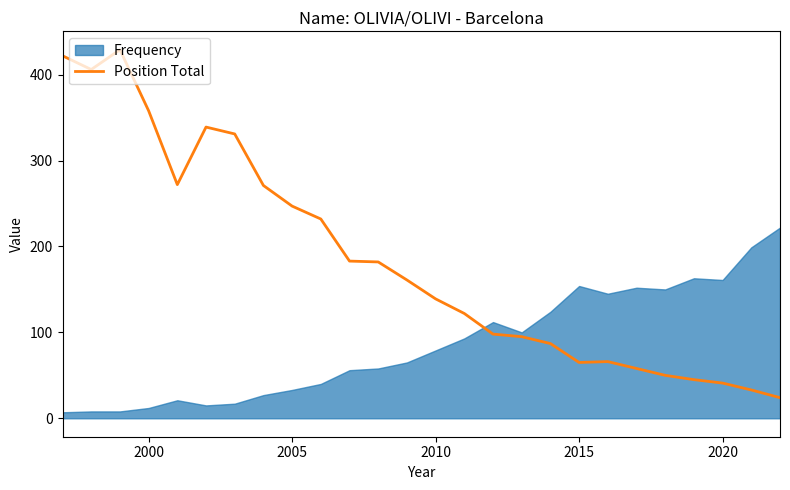

What is the lowest value of the Position Total series?

24